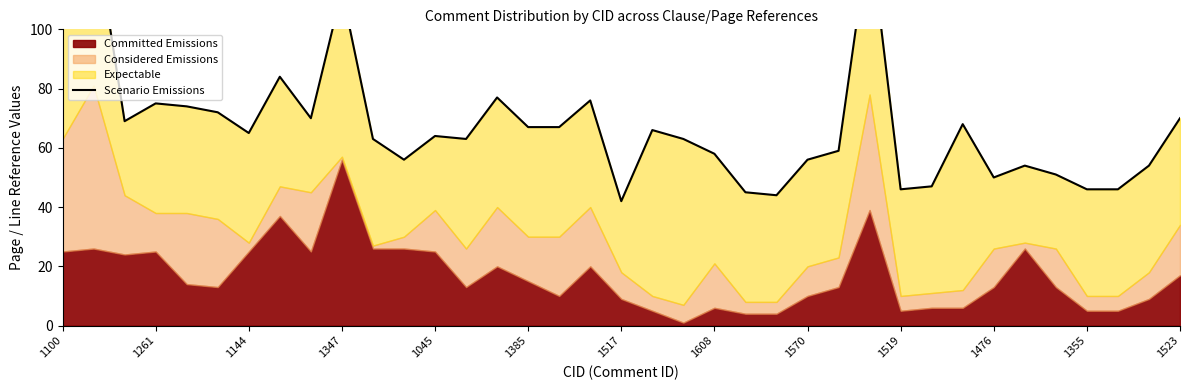

Reading right to left, transcribe all the data shown in this chart.

70	54	46	46	51	54	50	68	47	46	133	59	56	44	45	58	63	66	42	76	67	67	77	63	64	56	63	113	70	84	65	72	74	75	69	136	118